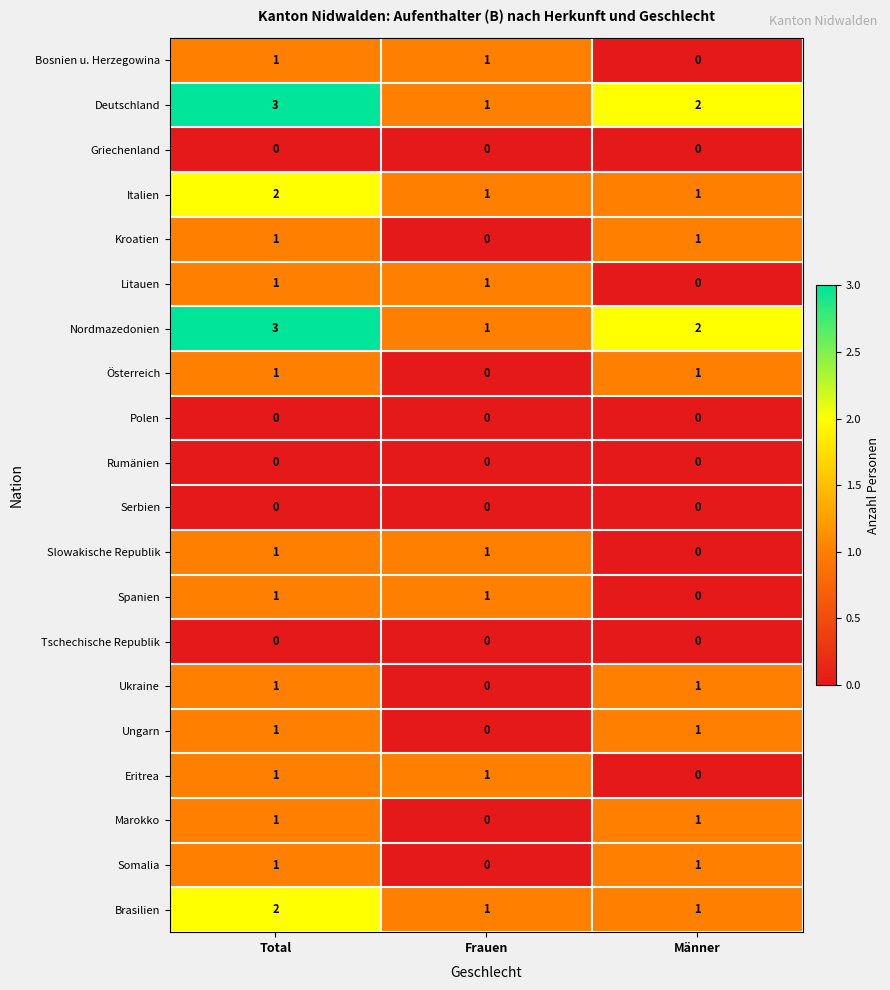

How many distinct data groups are displayed?

20